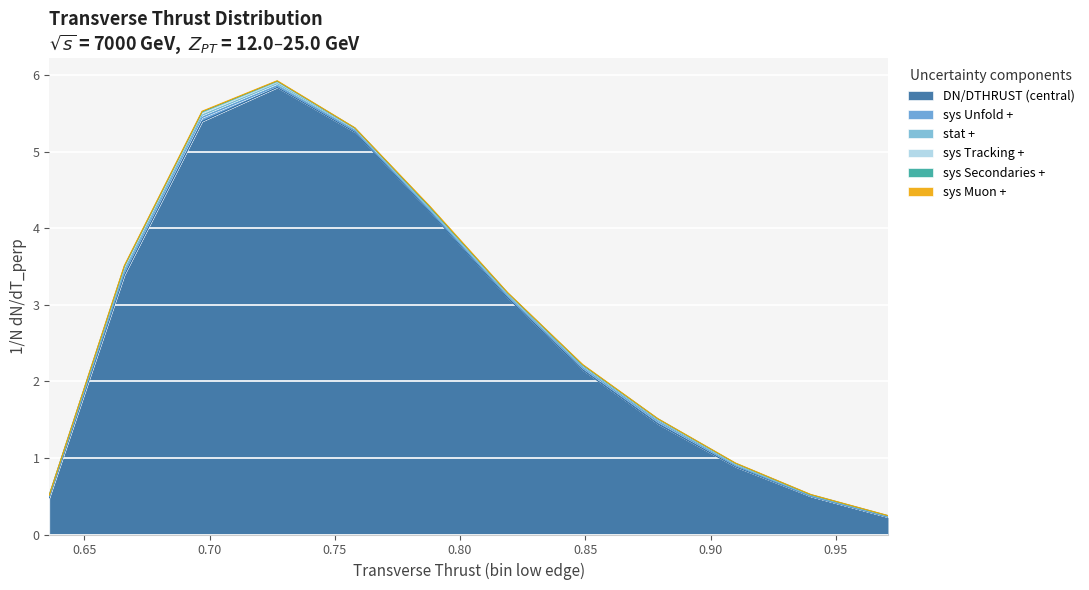

Rank the series at 0.758 from highest to lowest value.

DN/DTHRUST (central), stat +, sys Unfold +, sys Tracking +, sys Secondaries +, sys Muon +